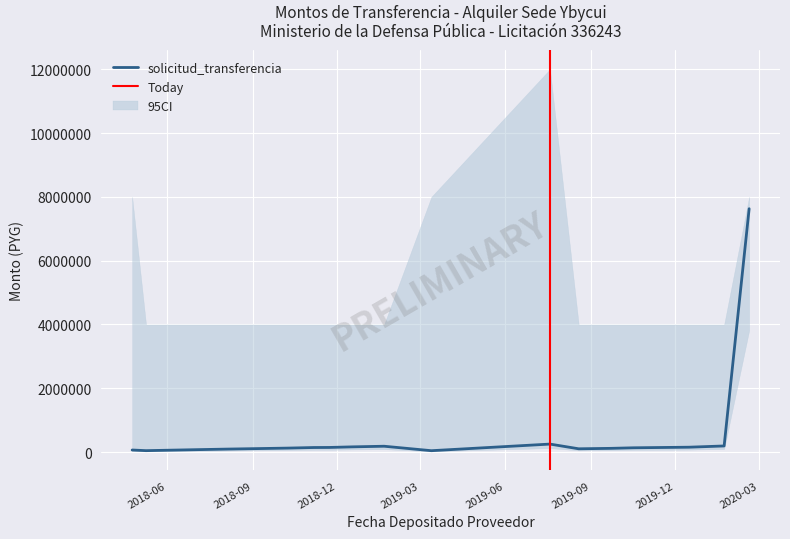

What is the highest value of the solicitud_transferencia series?

7627580